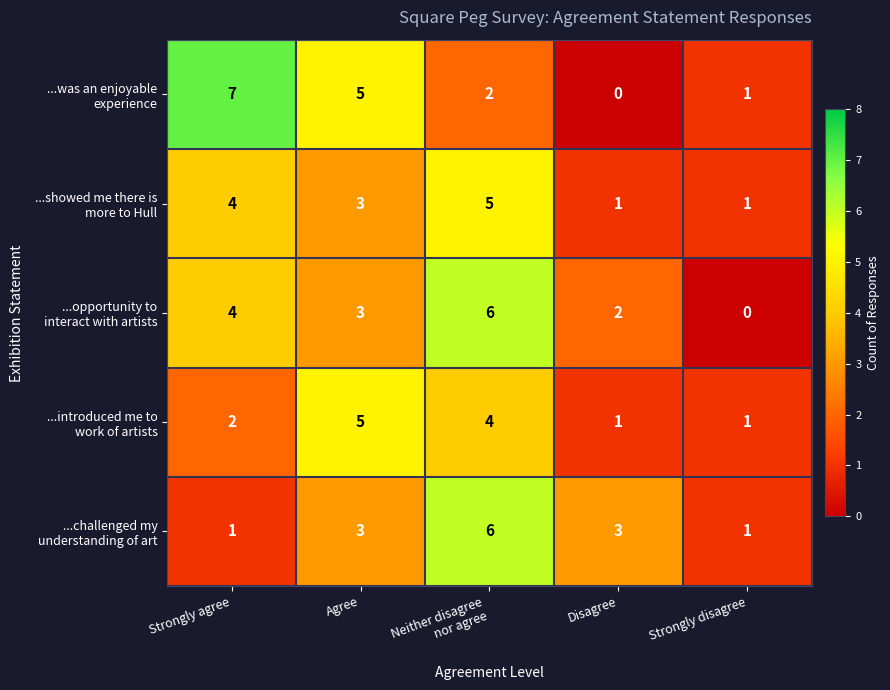

Which category has the highest value across all series?

Strongly agree